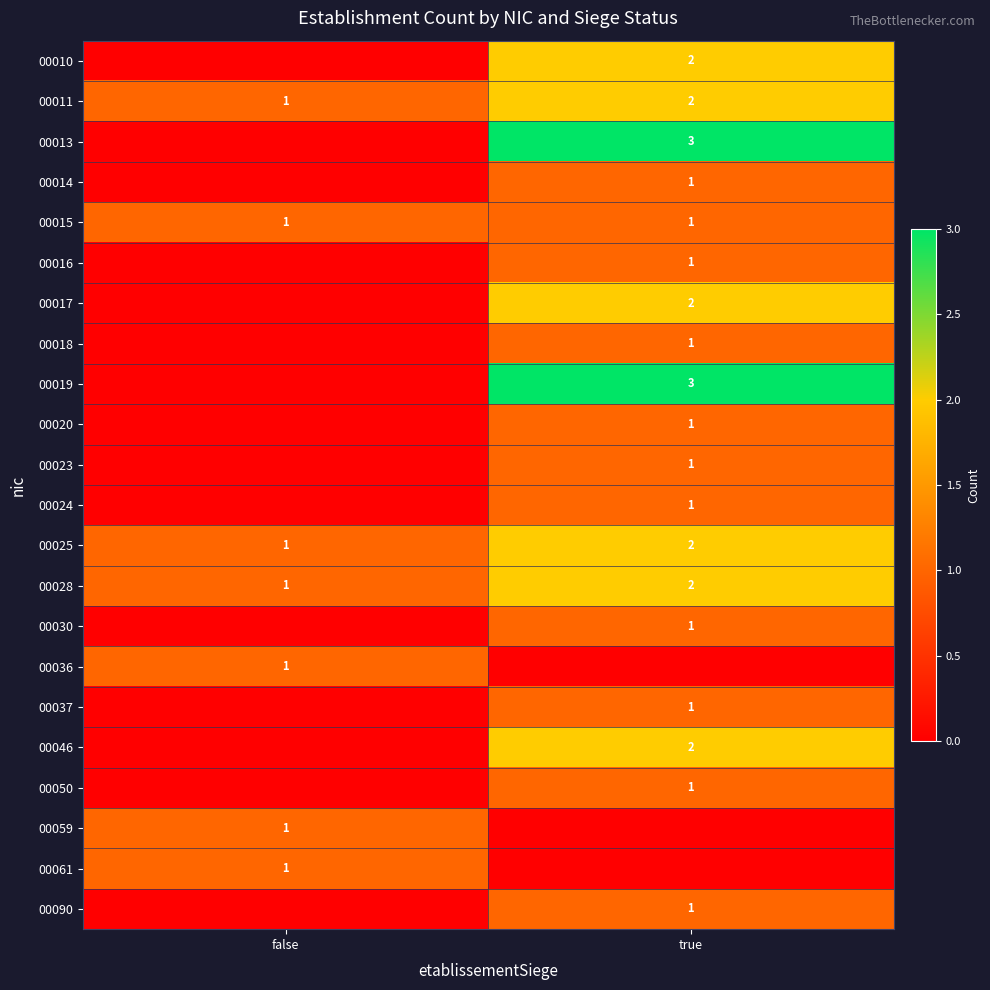

What value does the 00015 series have at false?

1